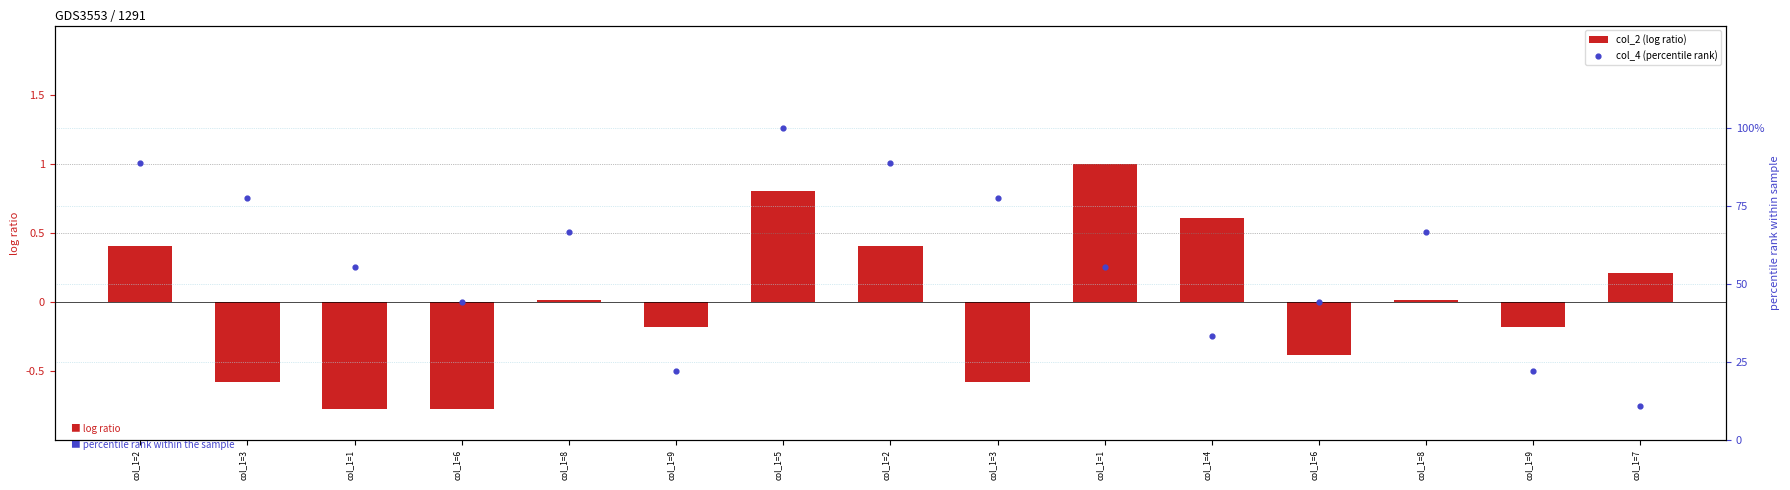

At which category is the sum across all series the highest?

col_1=5